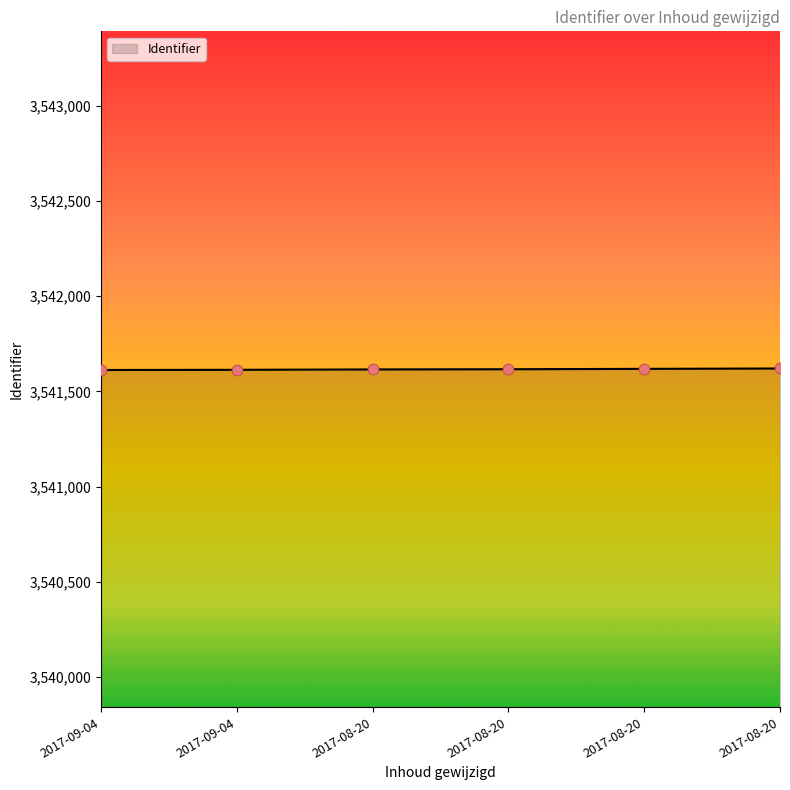

Count the number of categories in the chart.

6